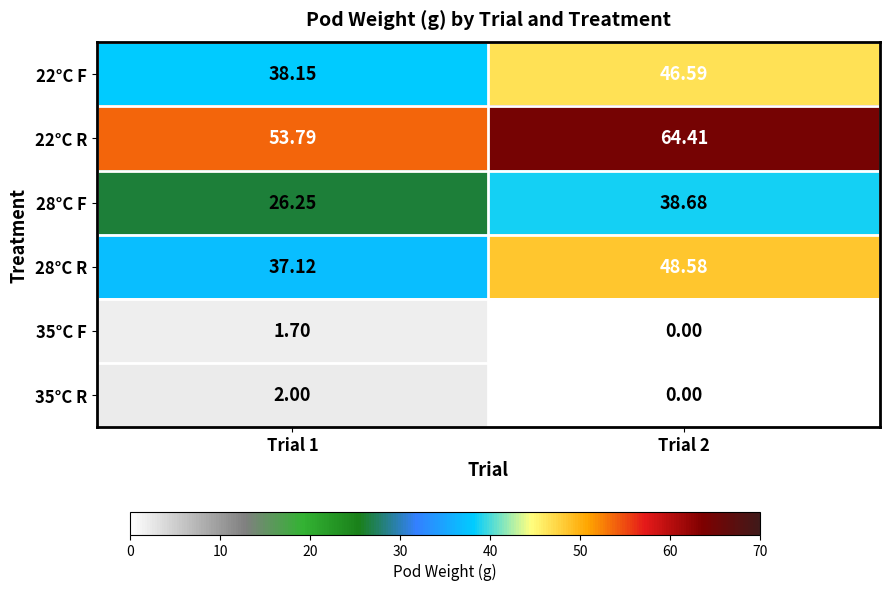

Is the value of 35°C R at Trial 2 greater than the value of 35°C F at Trial 1?

No